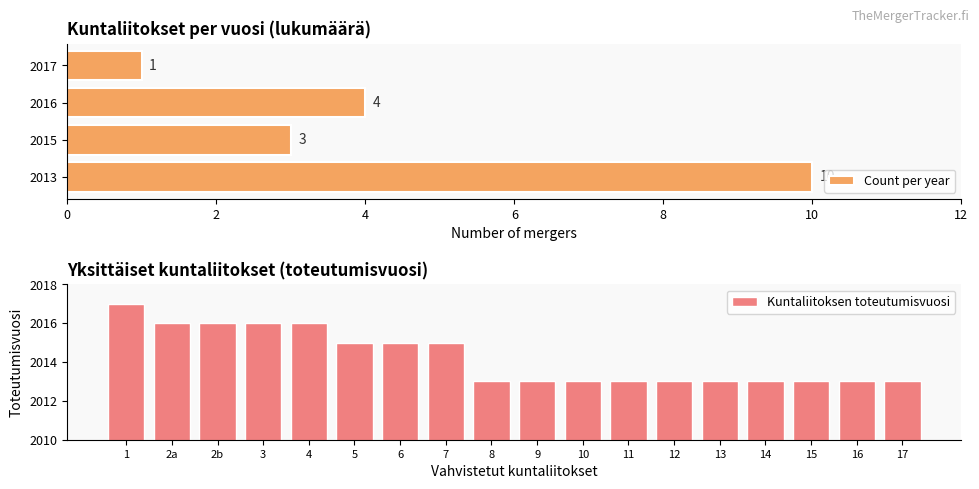

What position from the left is 14?

15